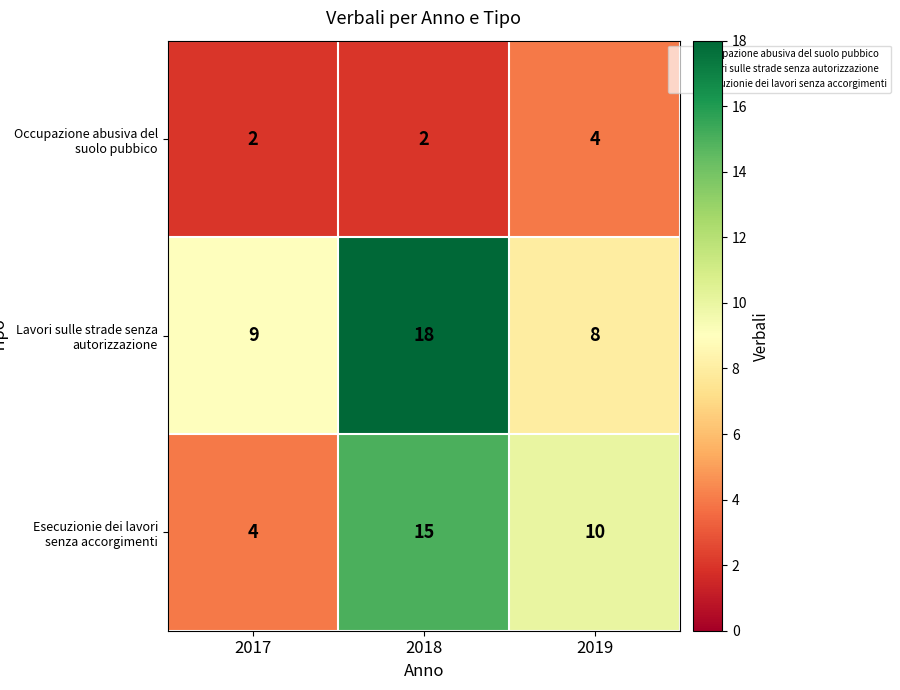

Which label corresponds to the largest value in the chart?

2018